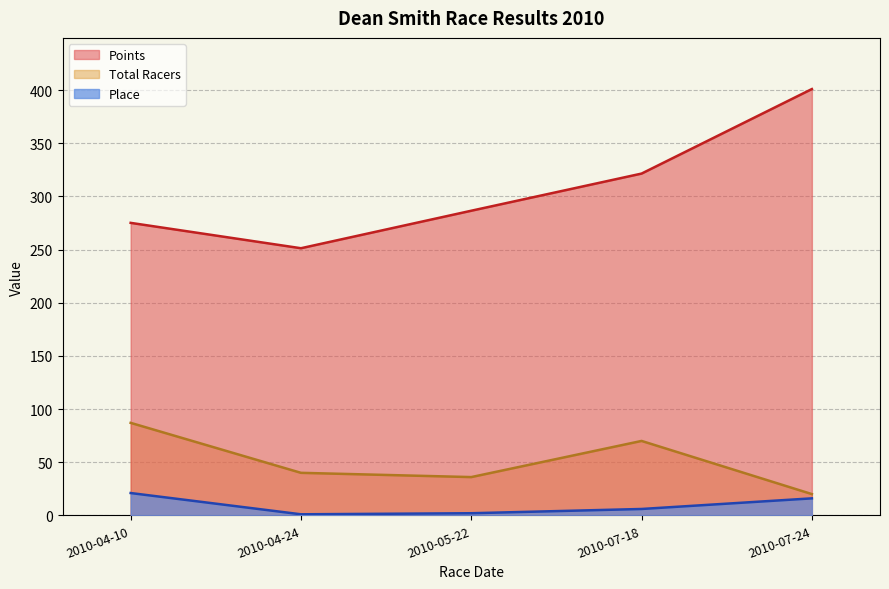

Is it true that Total Racers equals 20.0 at 2010-07-24?

True